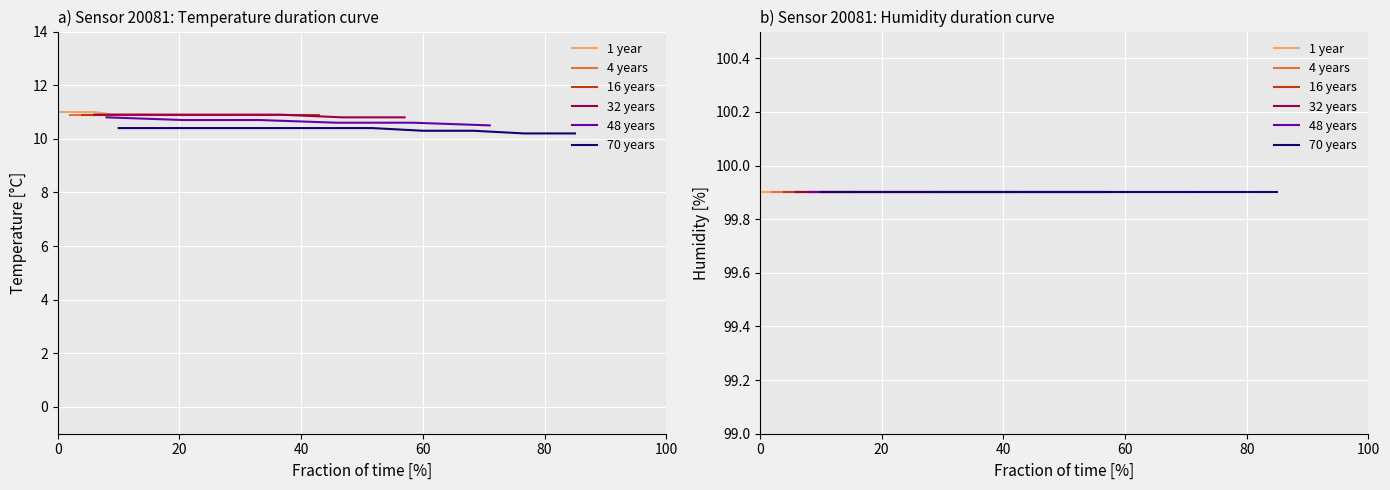

The value of humidity at 01:15 is 99.9. True or false?

True